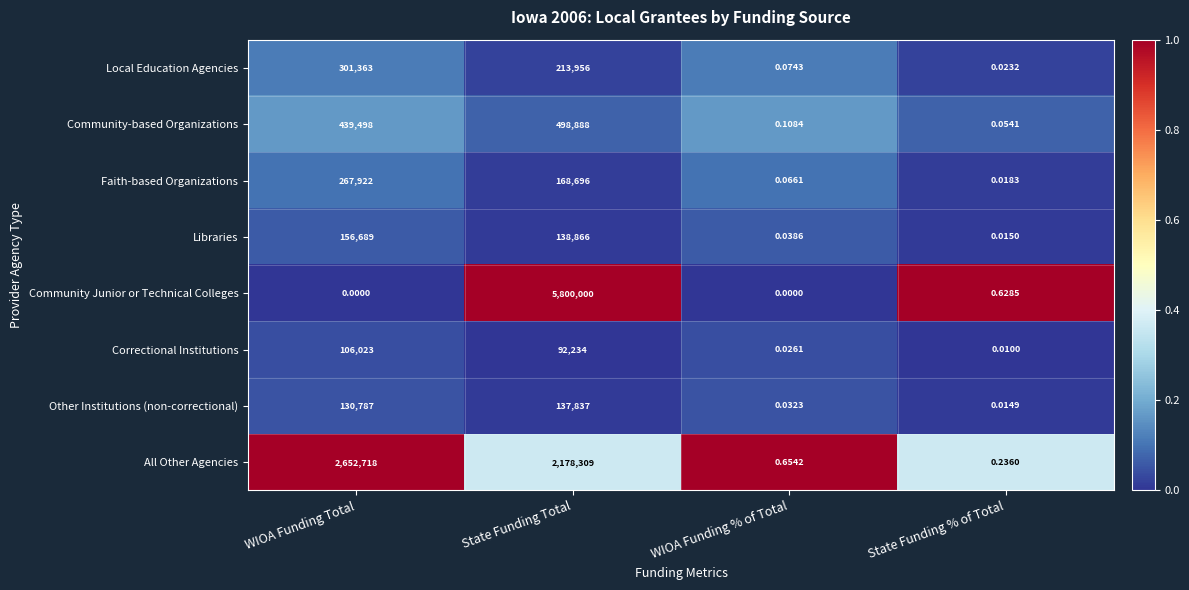

At which label is All Other Agencies closest to 1326359?

State Funding Total